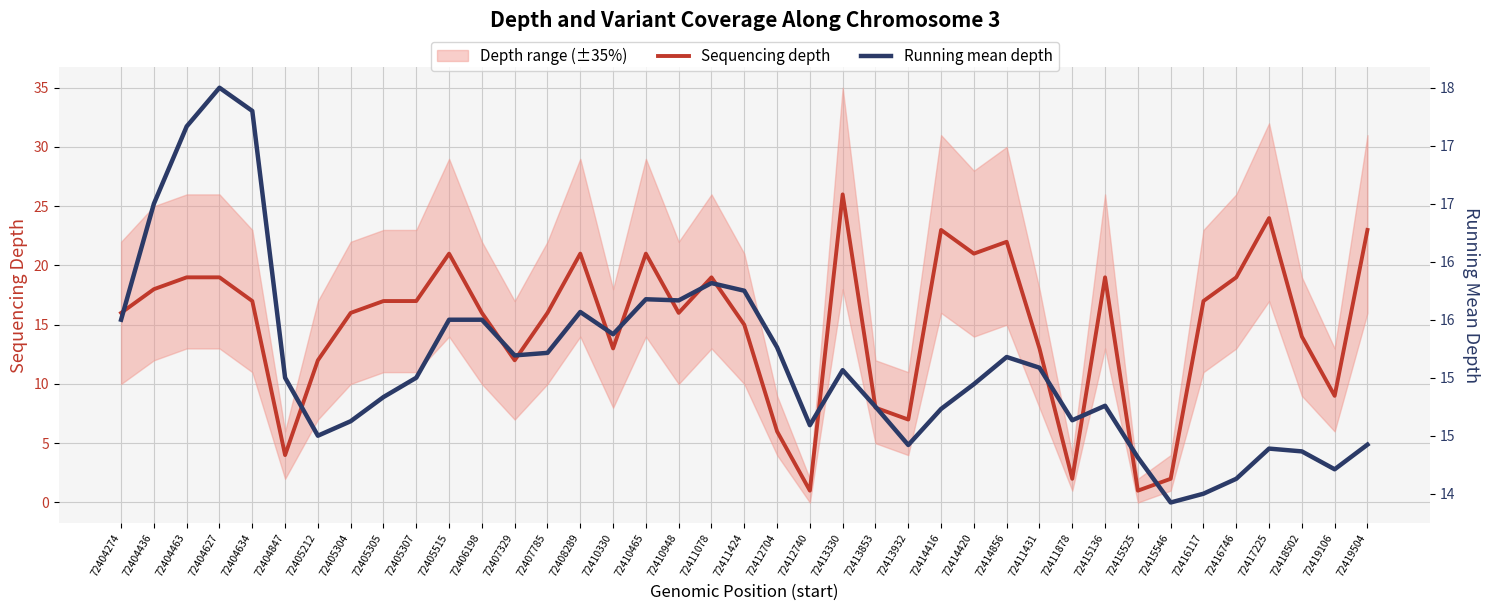

What is the value of the Running mean depth point at the 16th from the left?

15.9